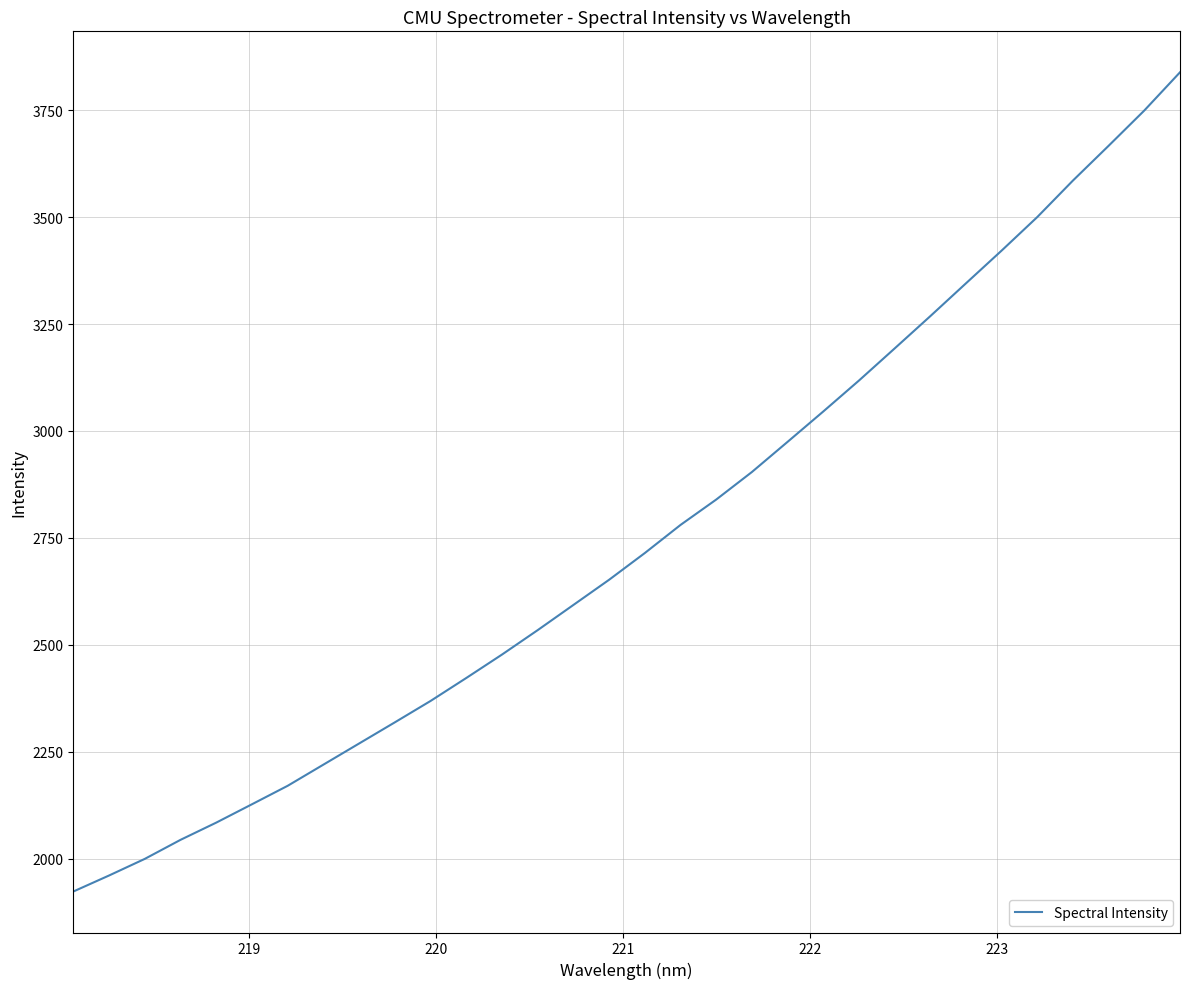

What is the minimum value shown in the chart?

1923.6